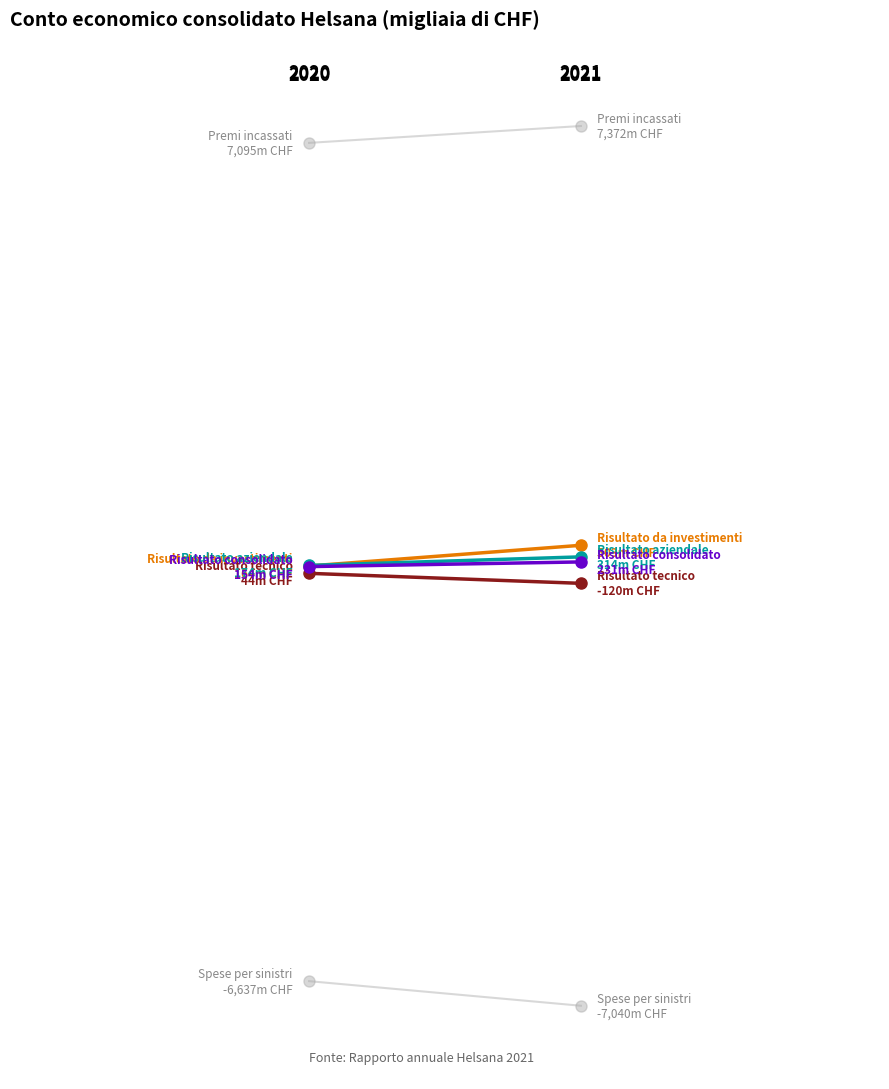

Is this an area chart (filled region under the line)?

No